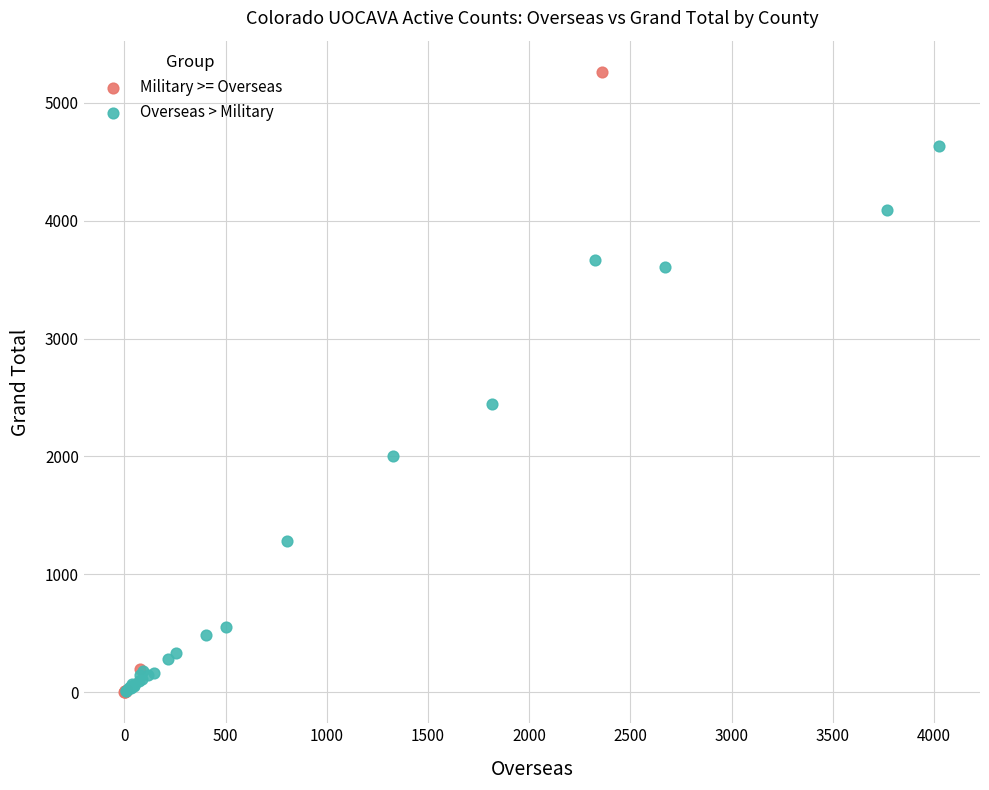

Which series has the widest spread of Y values?

Military >= Overseas